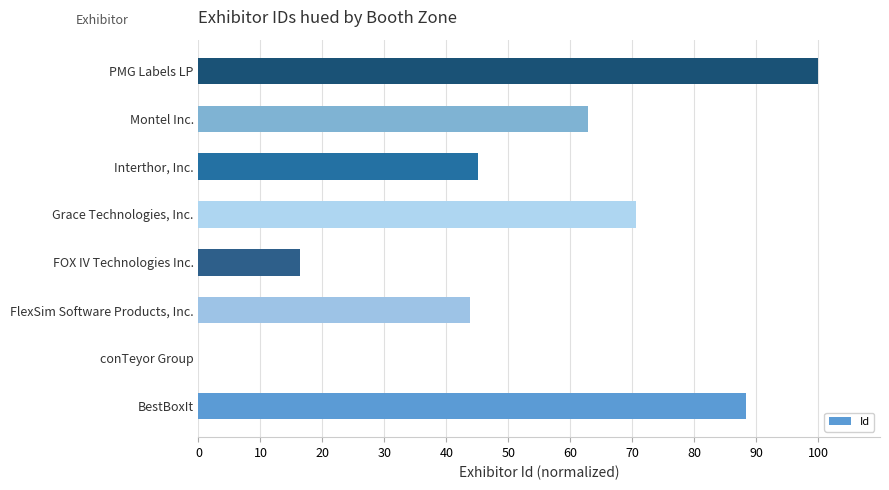

What is the sum of all values?

427.0